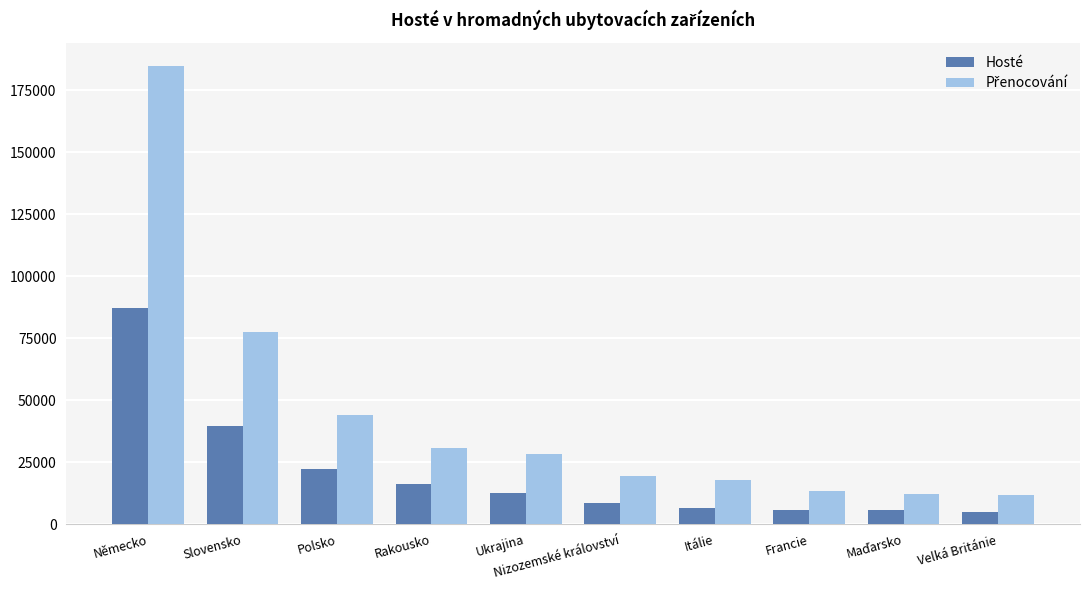

At which category is the sum across all series the highest?

Německo